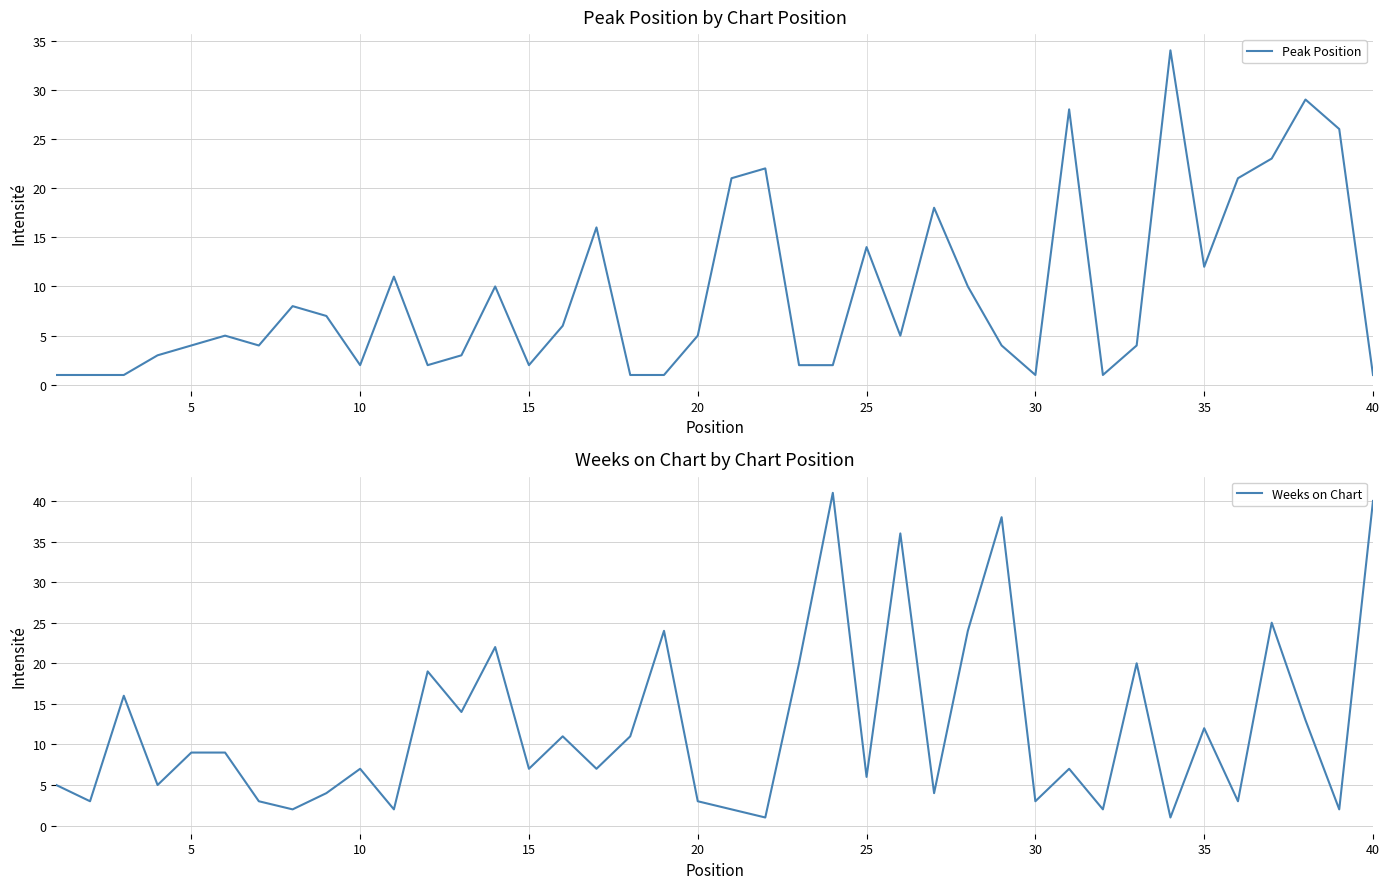

What is the highest value of the Weeks on Chart series?

41